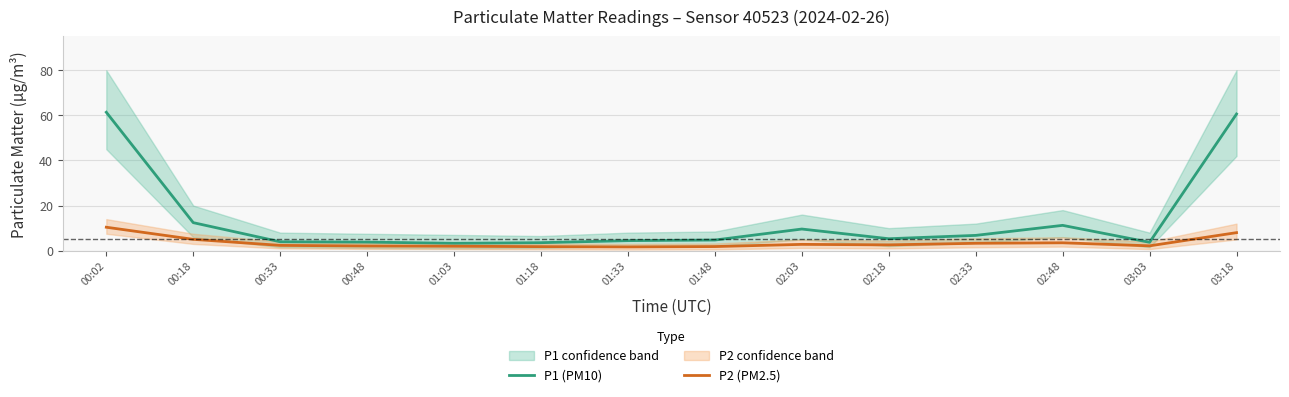

True or false: P2 (PM2.5) and P1 (PM10) cross at least once.

False